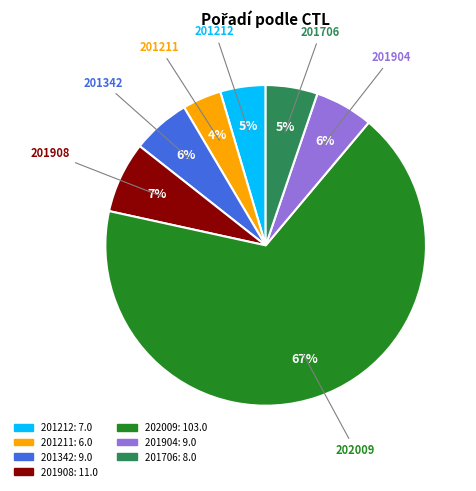

Which has a higher value, 201211 or 201908?

201908